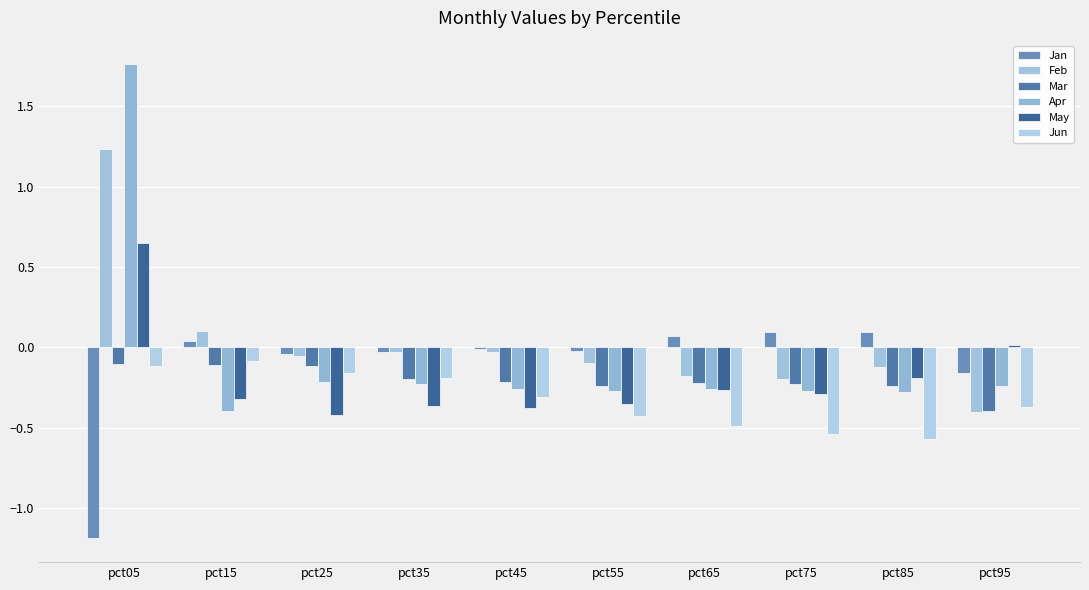

How many groups of bars are there?

10